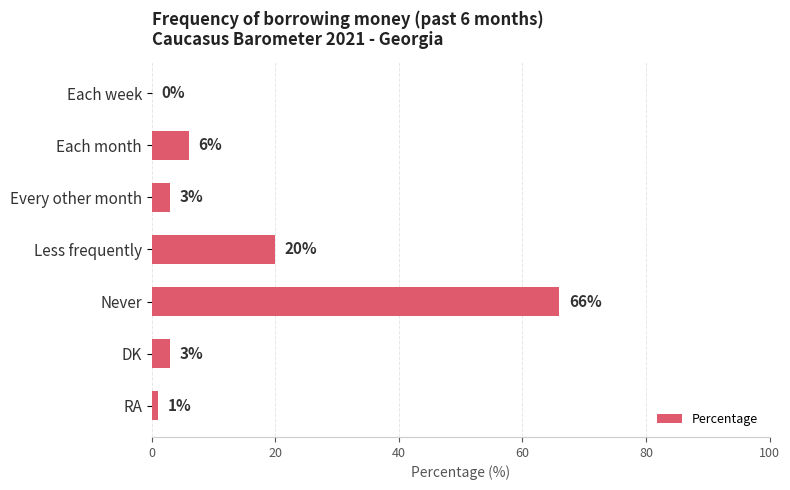

Reading top to bottom, extract all data points from this chart.

Each week=0	Each month=6	Every other month=3	Less frequently=20	Never=66	DK=3	RA=1